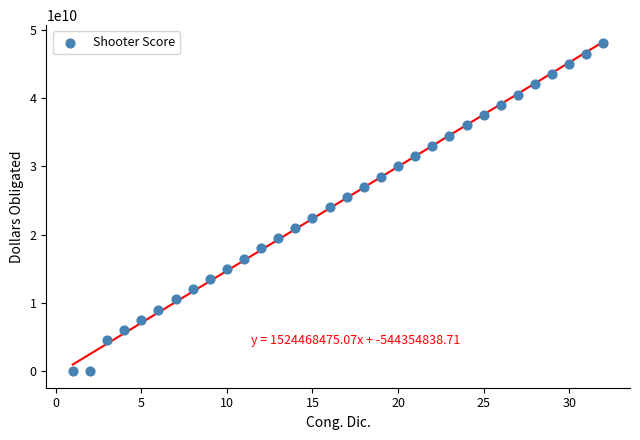

What is the range of Y values (max minus min)?

48000000000